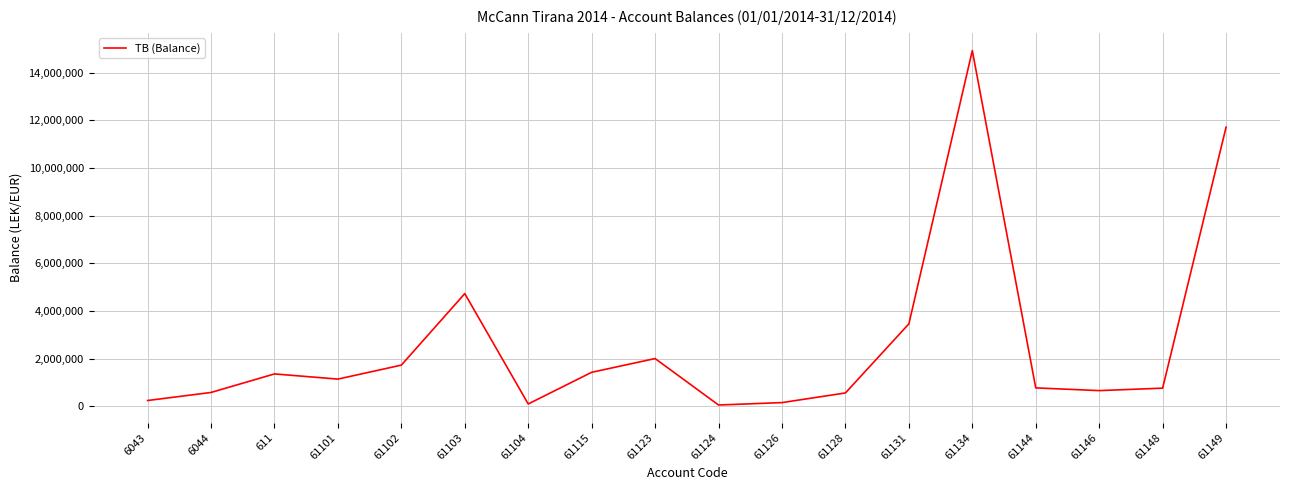

Count the number of categories in the chart.

18